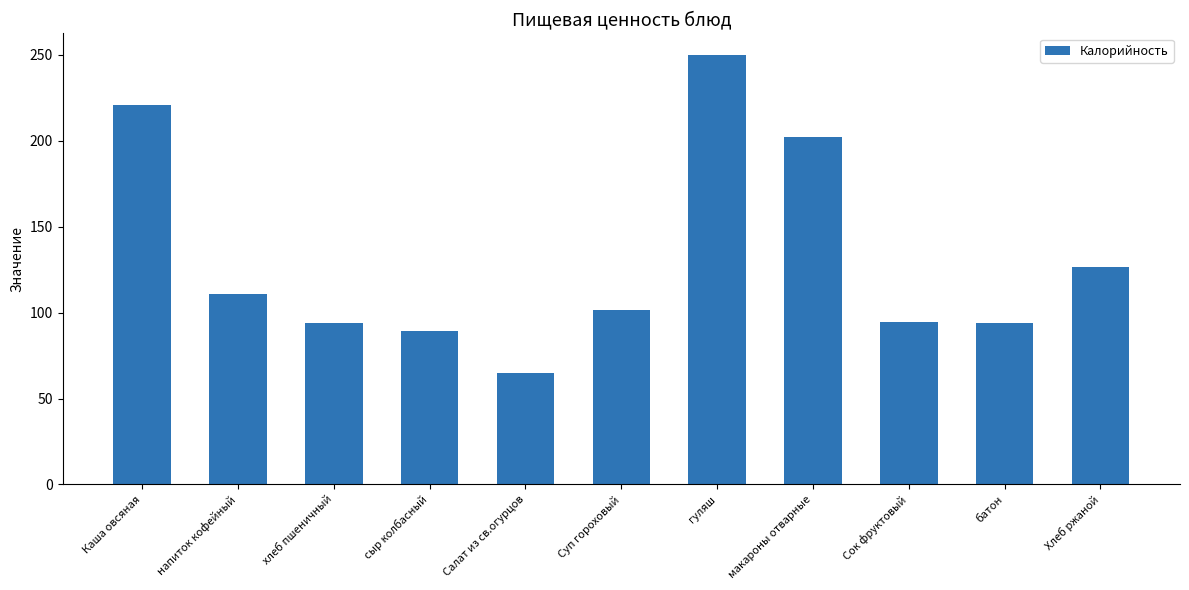

At which label is the value closest to 157?

Хлеб ржаной